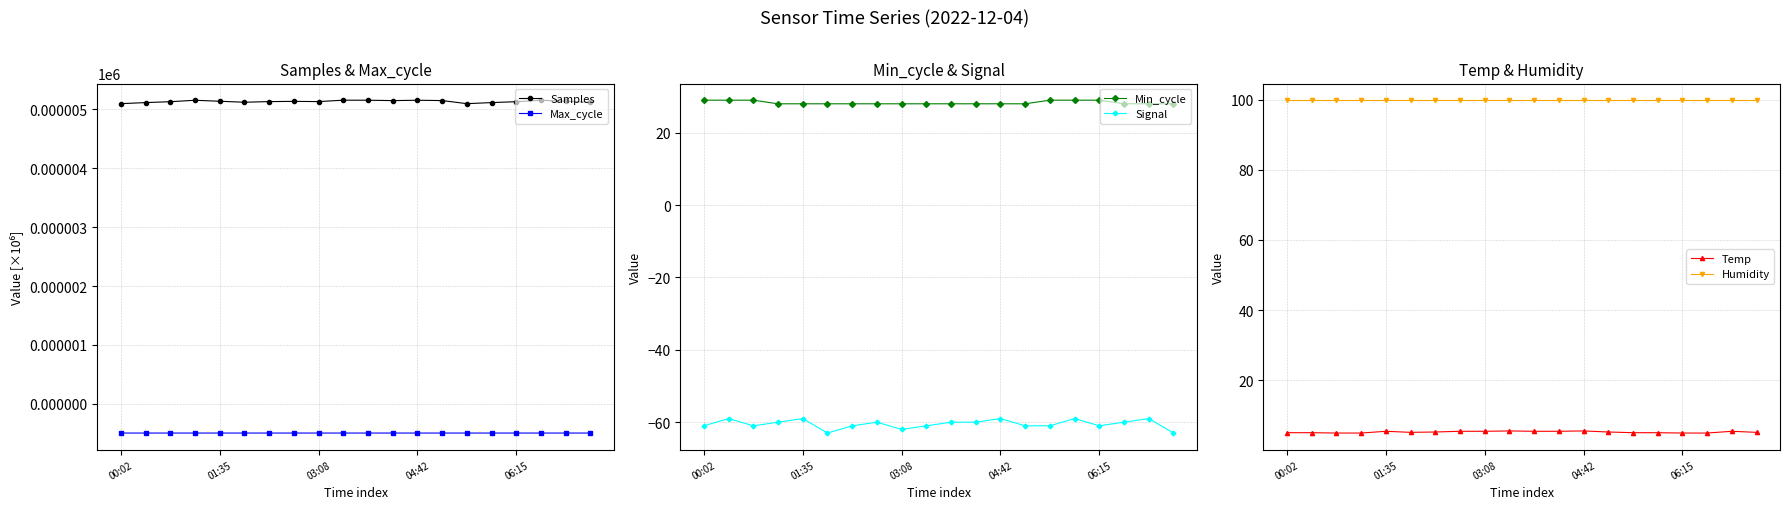

What position from the left is 17?

18